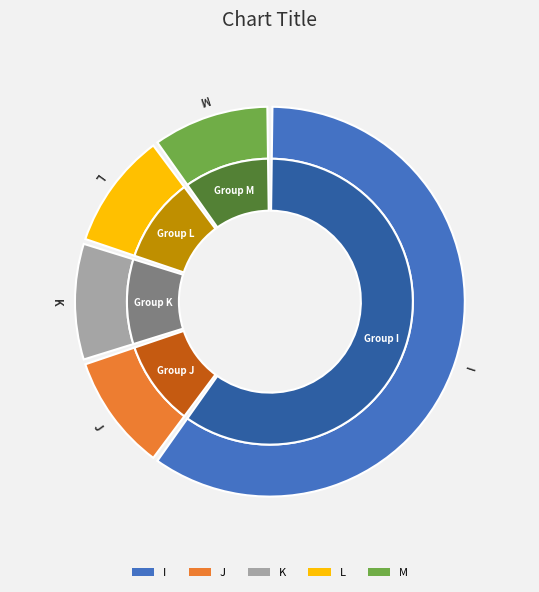

To the nearest percent, what is the average slice percentage?

20%